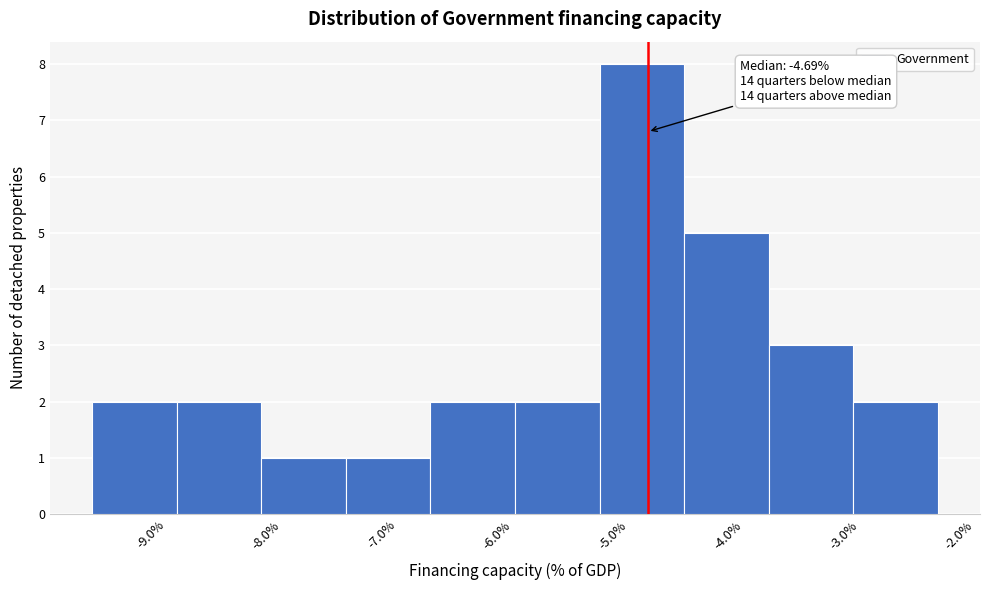

Which range on the x-axis has the tallest bar?

-5.1 to -4.4